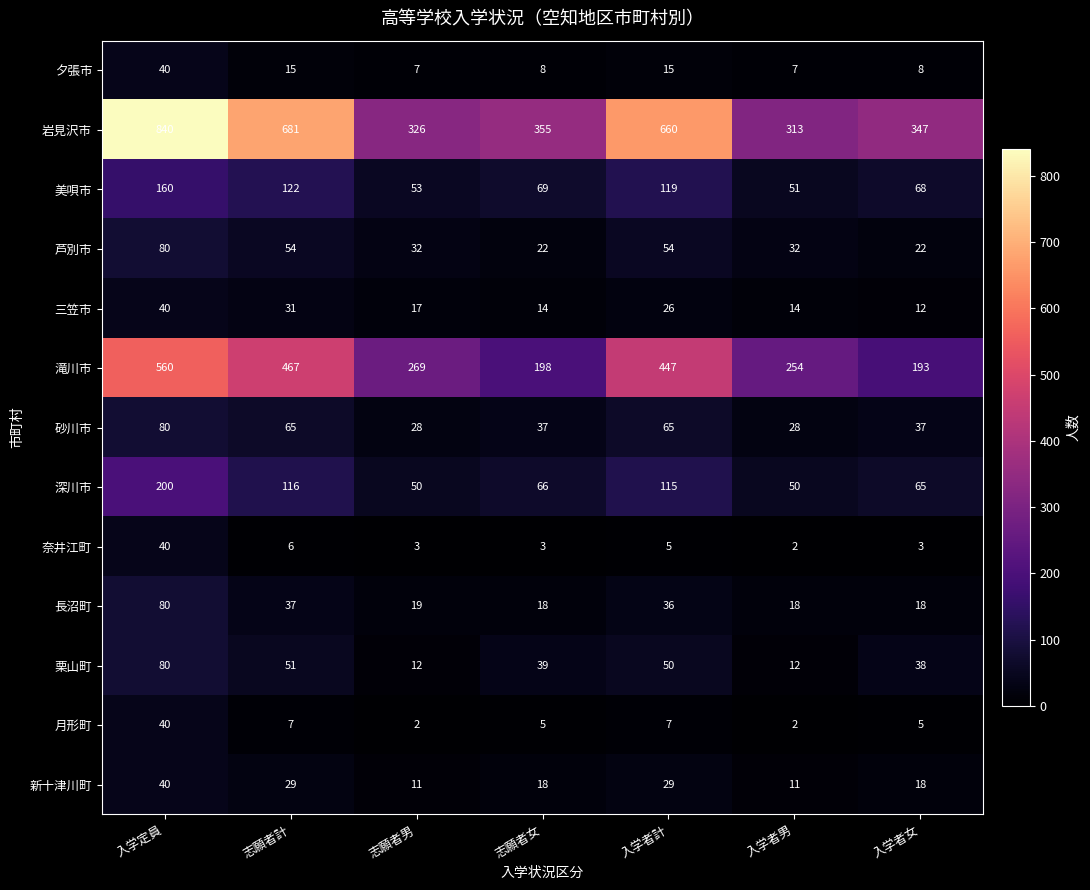

Which series has the largest total across all categories?

岩見沢市